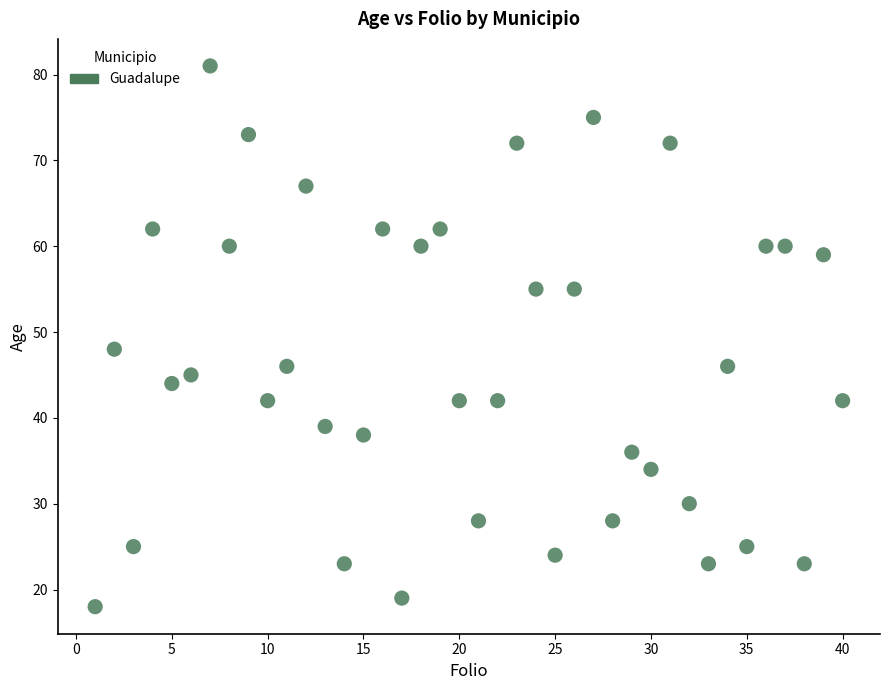

What Y value in the scatter plot is closest to 49?

48